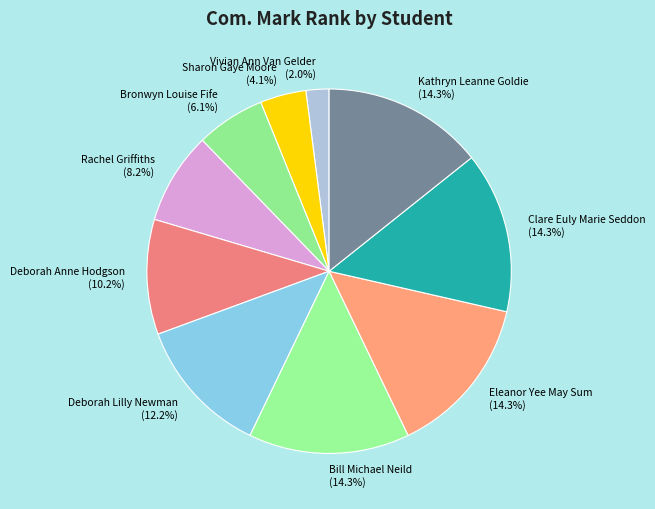

True or false: Clare Euly Marie Seddon accounts for 14% of the total.

True